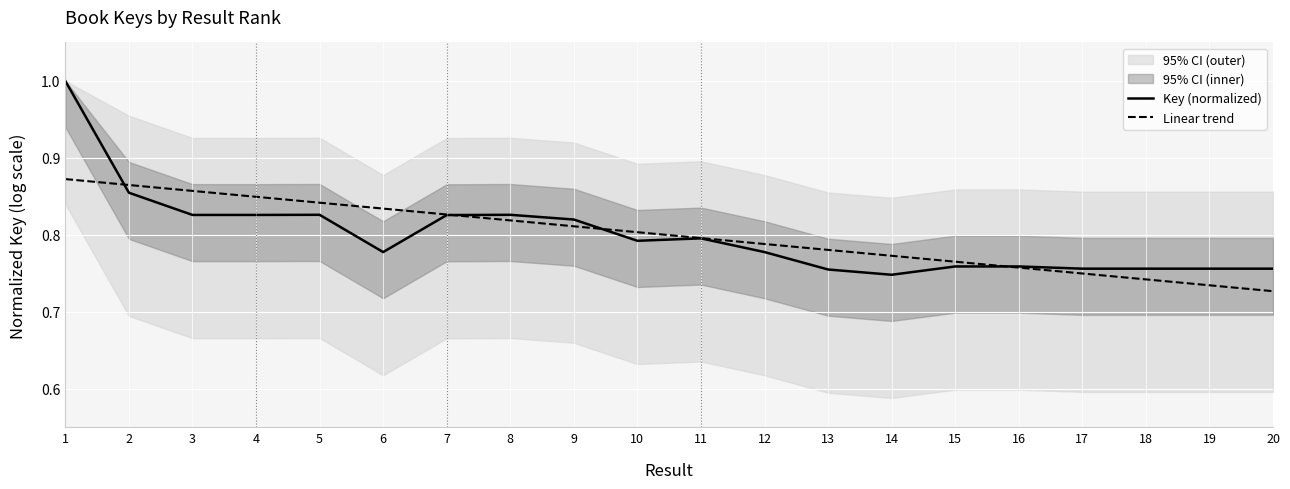

Is it true that Linear trend equals 0.4 at 18?

False